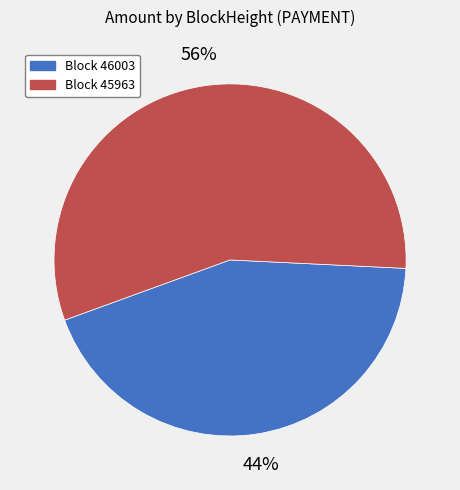

How many segments does this pie chart have?

2